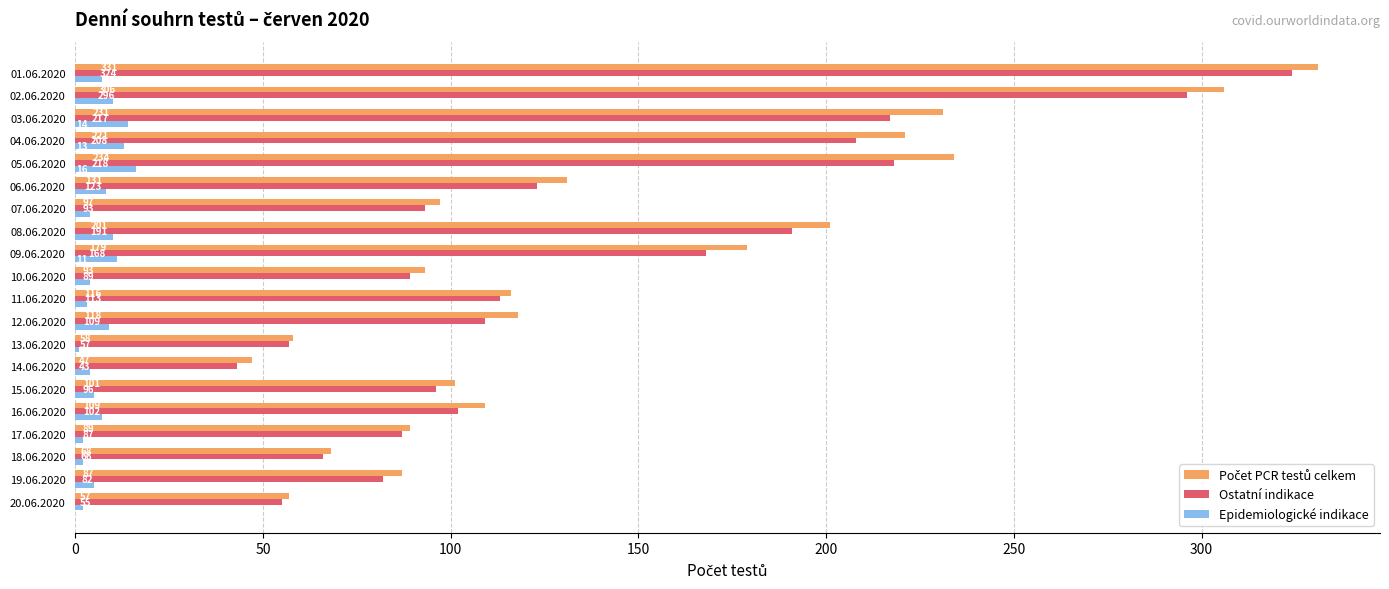

What is the sum of the Epidemiologické indikace values at 18.06.2020 and 13.06.2020?

3